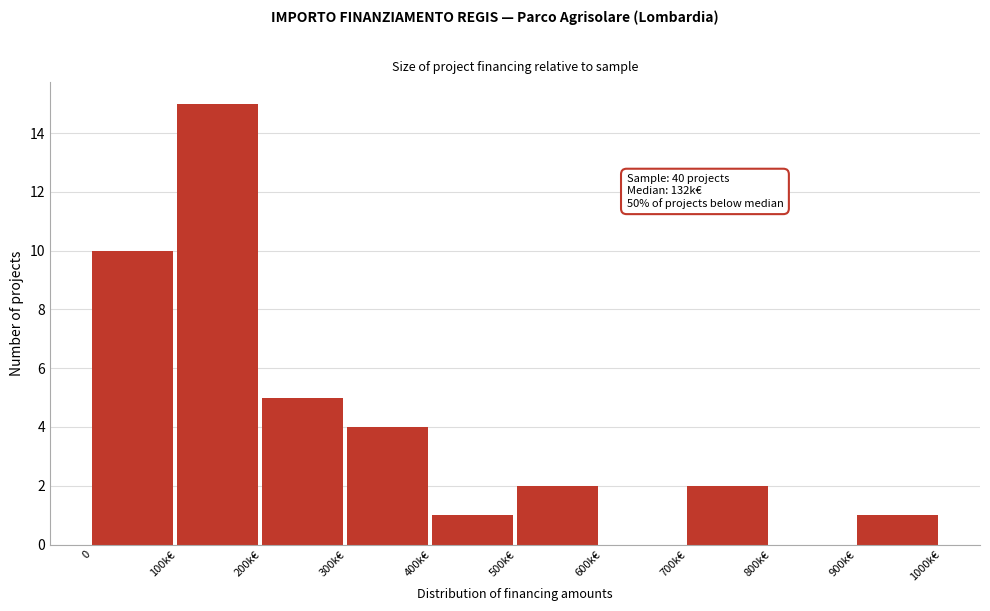

Reading right to left, what are all the values shown in this chart?

900k€=1	800k€=0	700k€=2	600k€=0	500k€=2	400k€=1	300k€=4	200k€=5	100k€=15	0=10